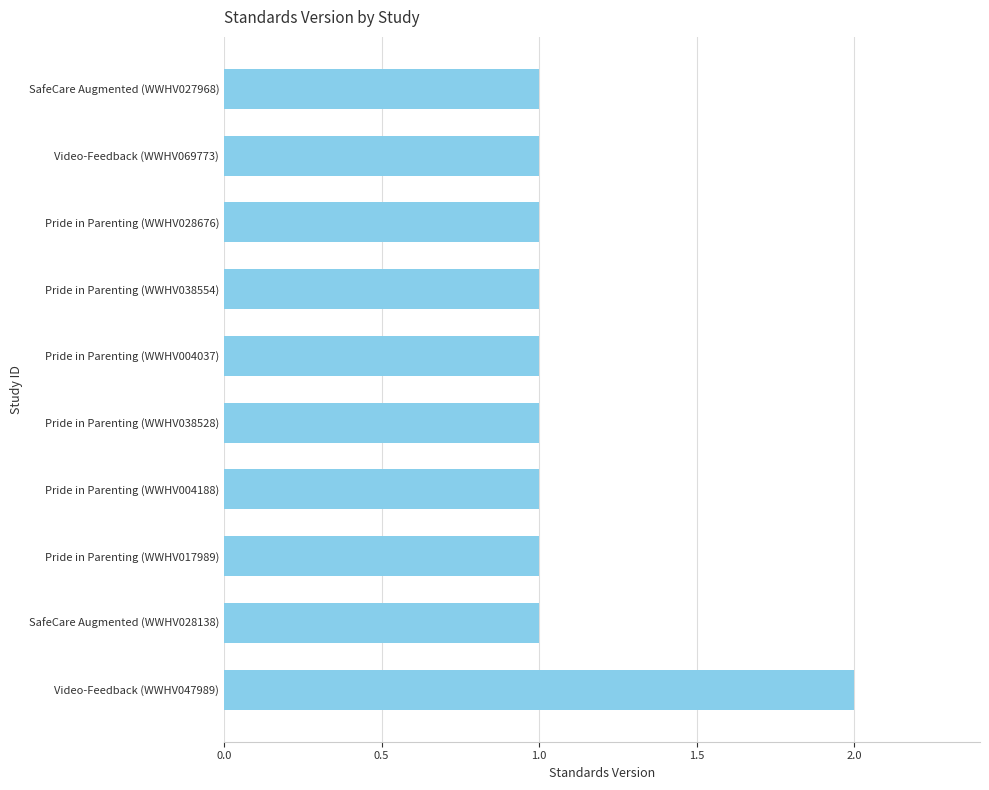

Approximately how many times larger is the value at Pride in Parenting (WWHV004037) compared to Video-Feedback (WWHV047989)?

0.5